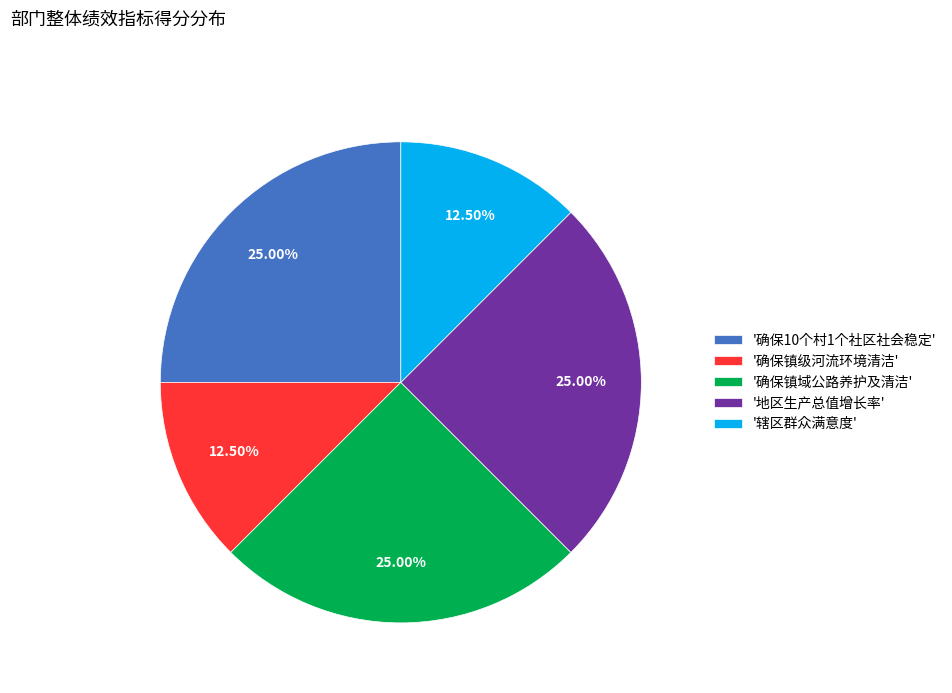

Do '辖区群众满意度' and '确保镇域公路养护及清洁' together represent more than half of the pie?

No